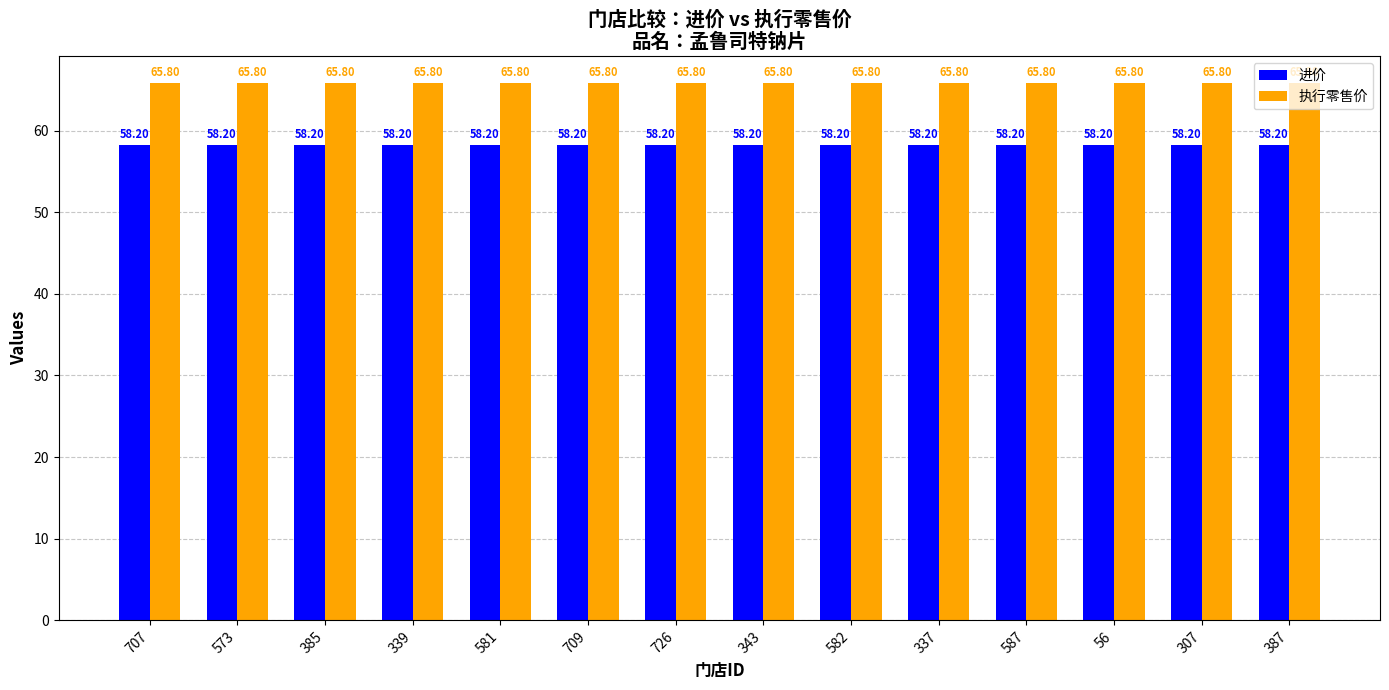

Count the number of data series in this chart.

2